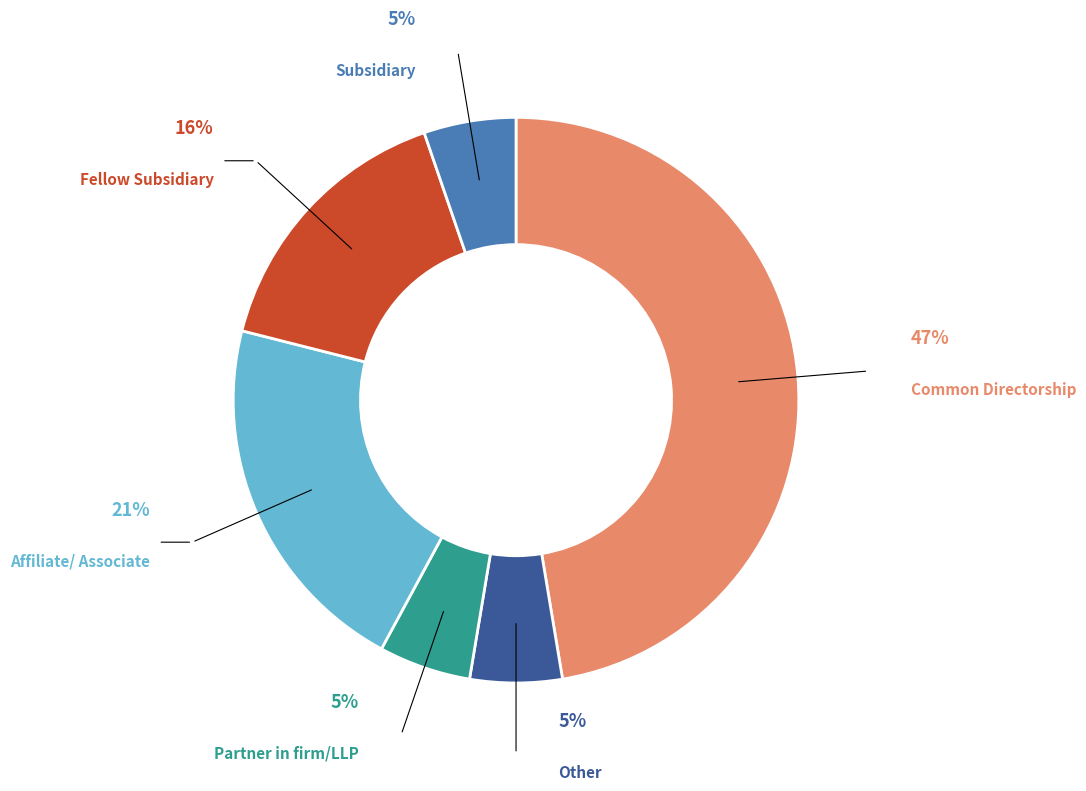

Count the number of slices in the pie.

6